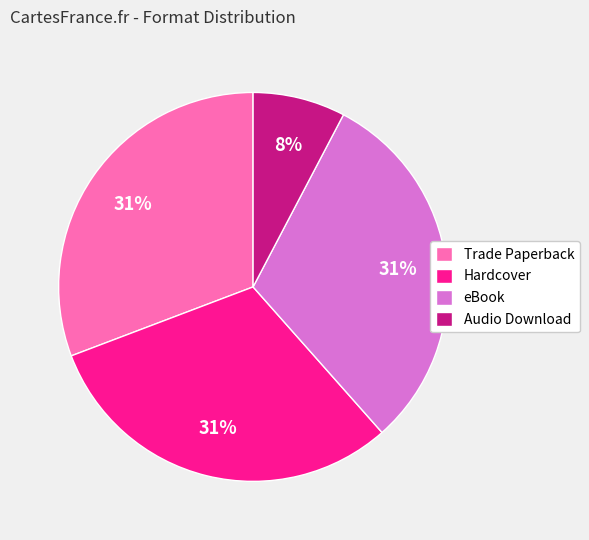

How many segments does this pie chart have?

4